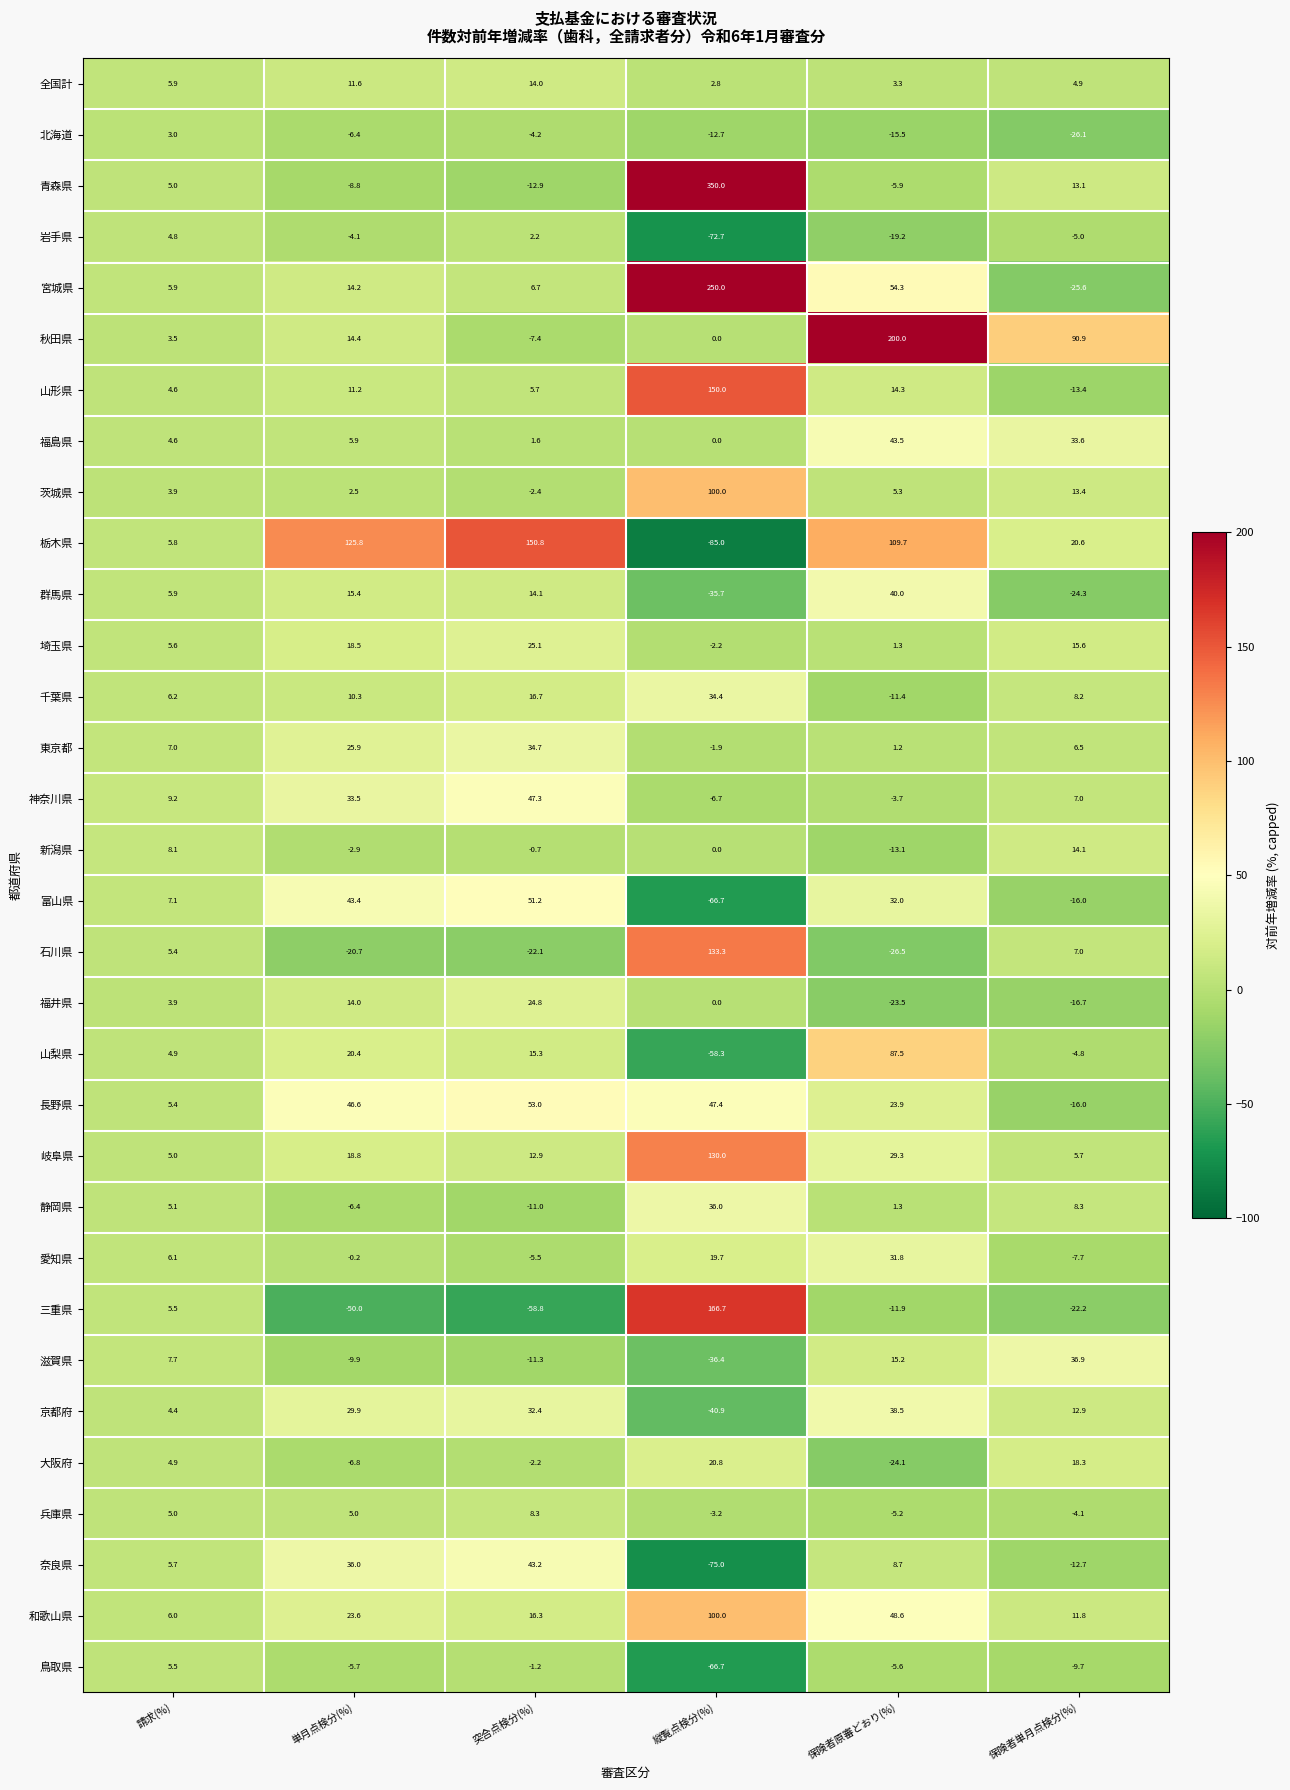

What value does the 富山県 series have at 単月点検分(%)?

43.4